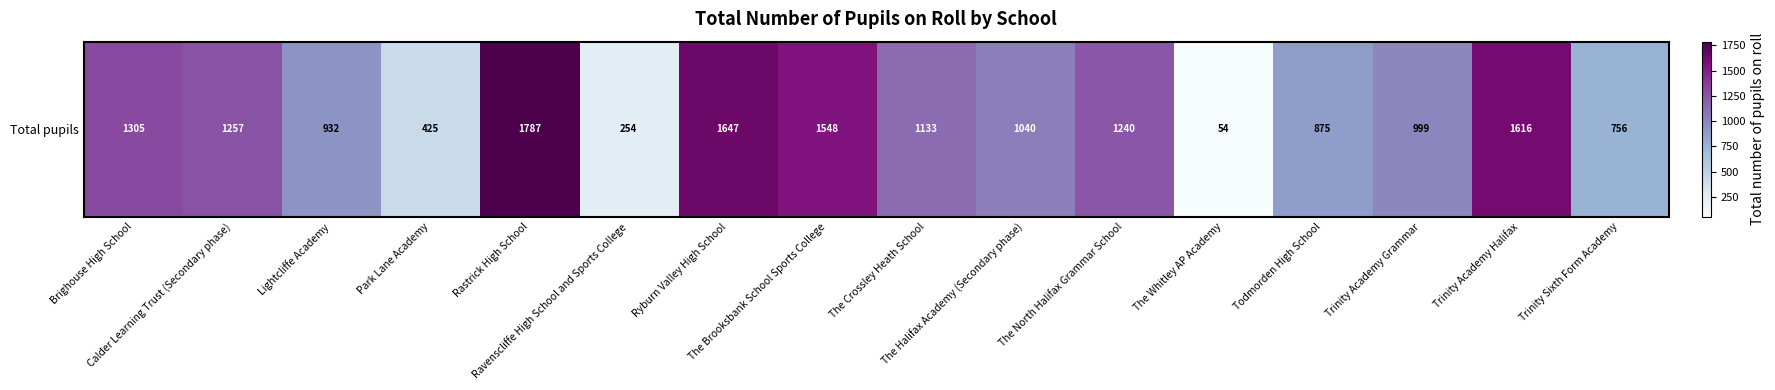

How many values exceed 1133?

7